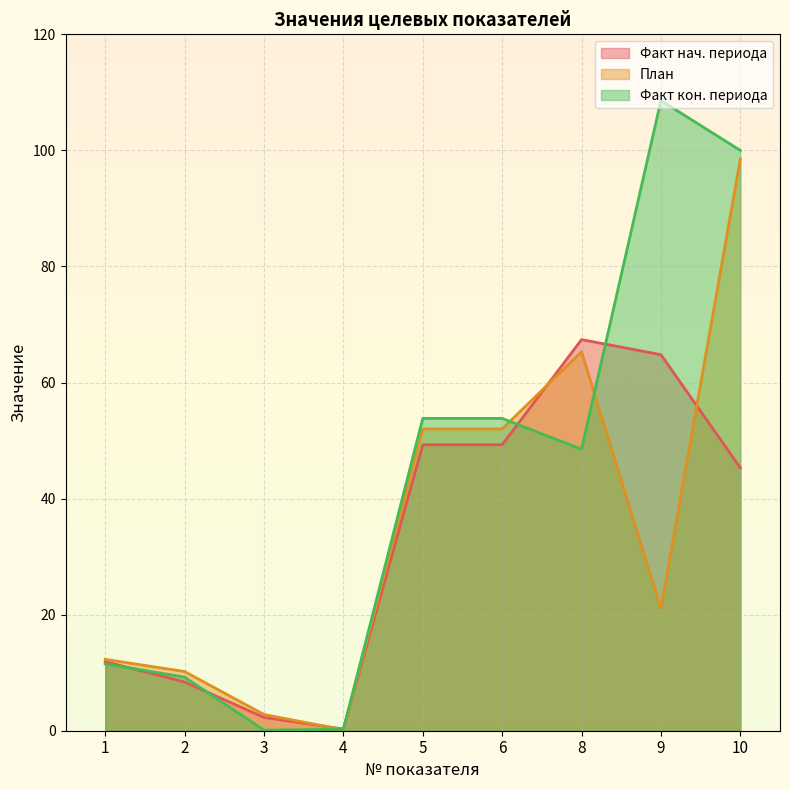

Where is the first local minimum for Факт нач. периода?

4